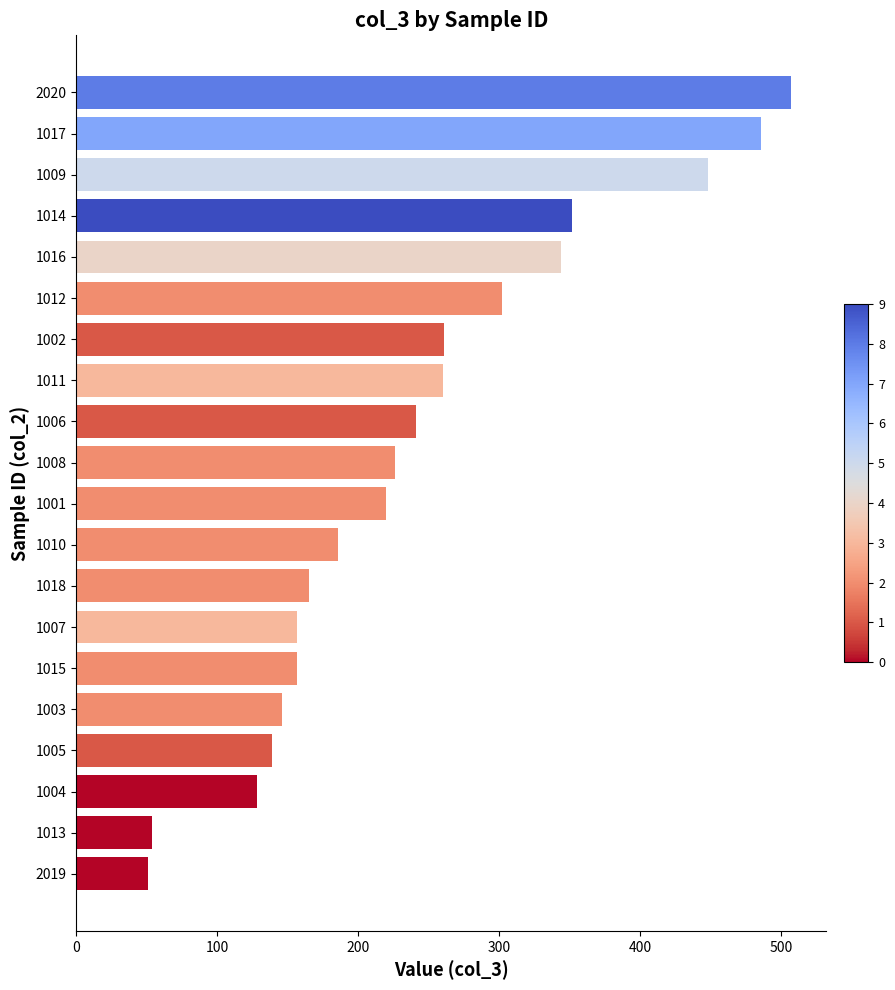

What is the difference between the maximum and minimum values?

456